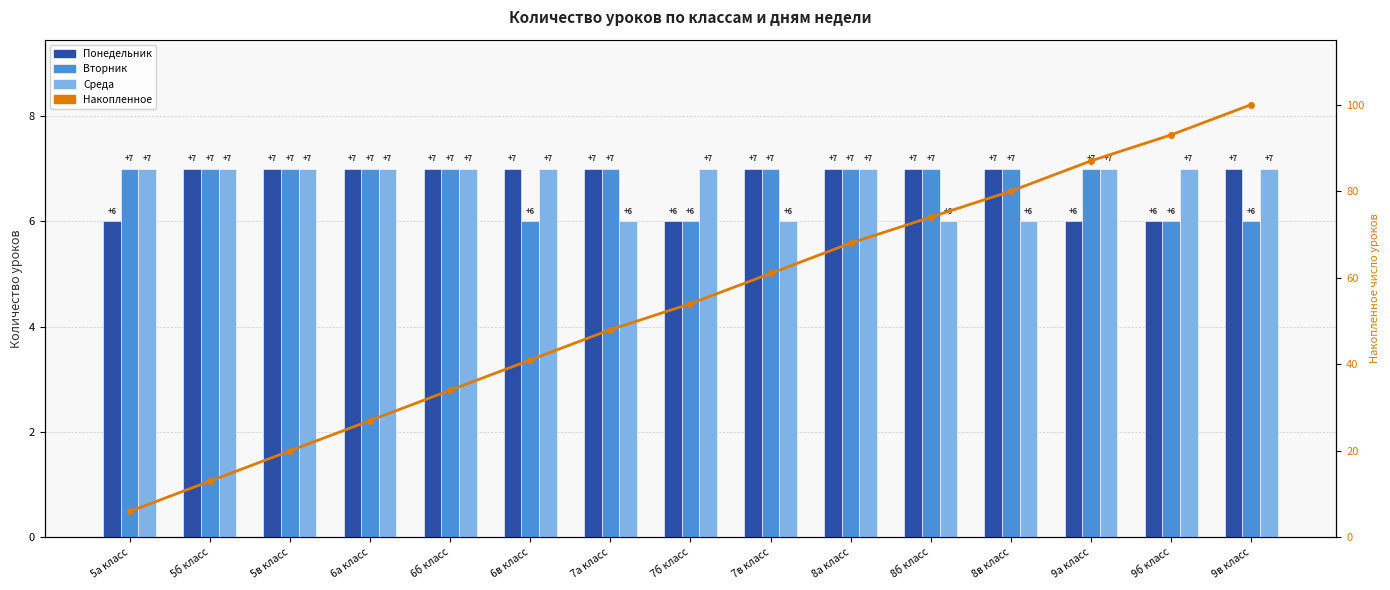

What position from the left is 5а класс?

1